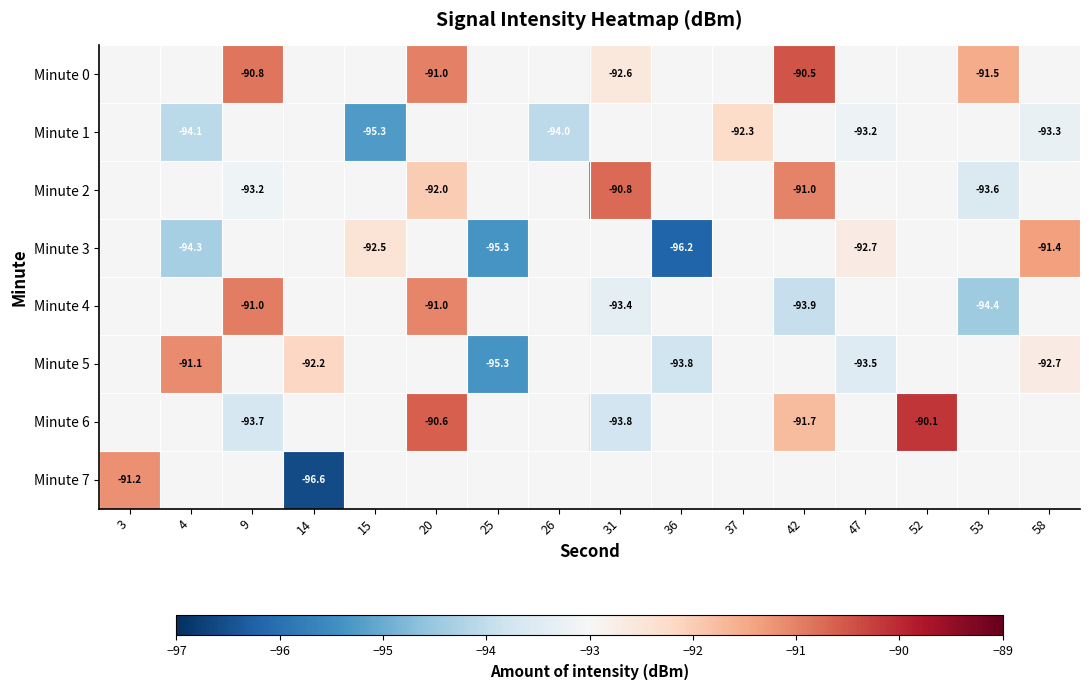

Is the value of Minute 1 at 37 greater than the value of Minute 7 at 14?

Yes